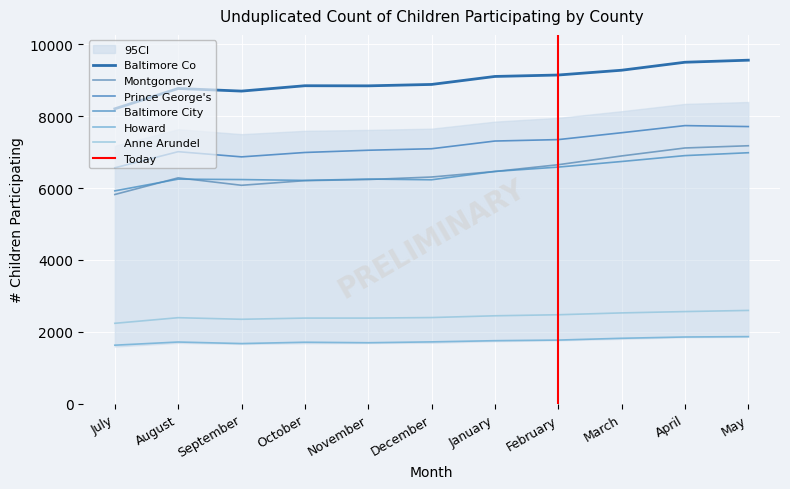

Is the value of Prince George's at February greater than the value of Howard at July?

Yes